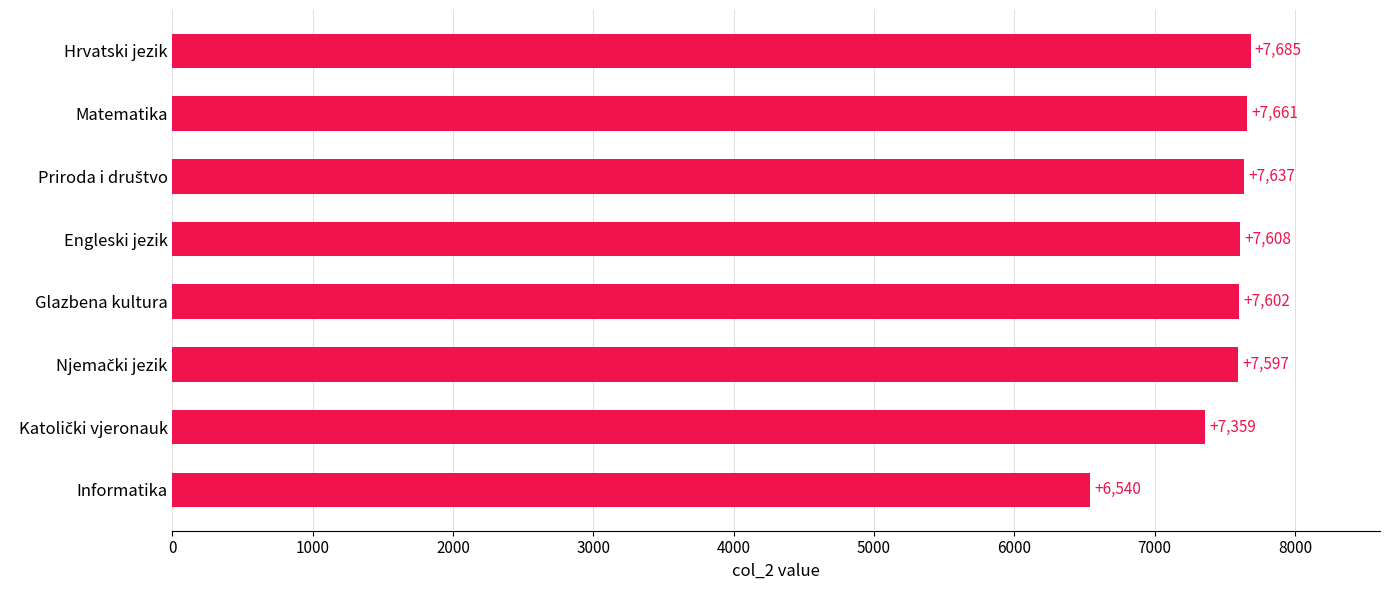

Is it true that the value at Glazbena kultura is 7602?

True